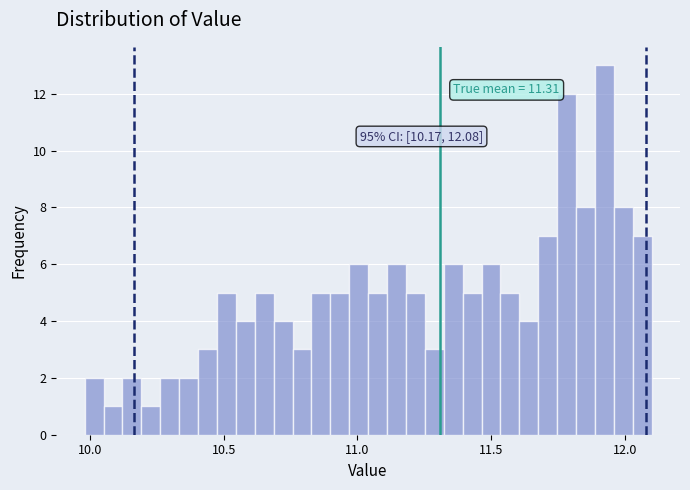

Read against the x-axis, roughly where is the centre of the tallest bar?

11.90